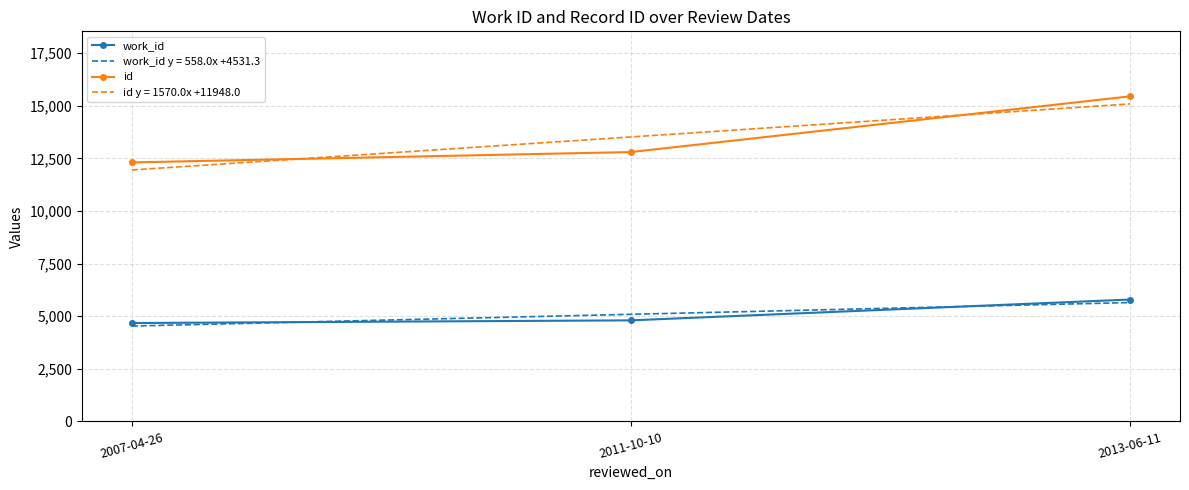

Is the value of id at 2011-10-10 greater than the value of work_id at 2007-04-26?

Yes